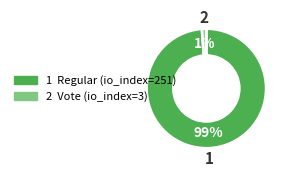

Is there a majority slice in this chart?

Yes